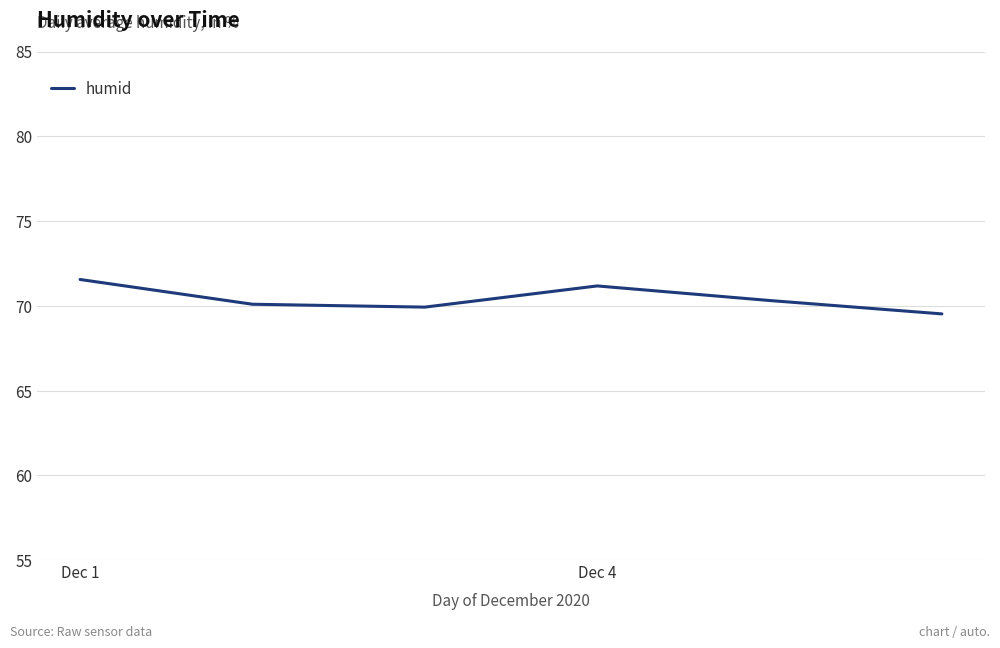

True or false: the data has more than 0 interior local peaks.

True